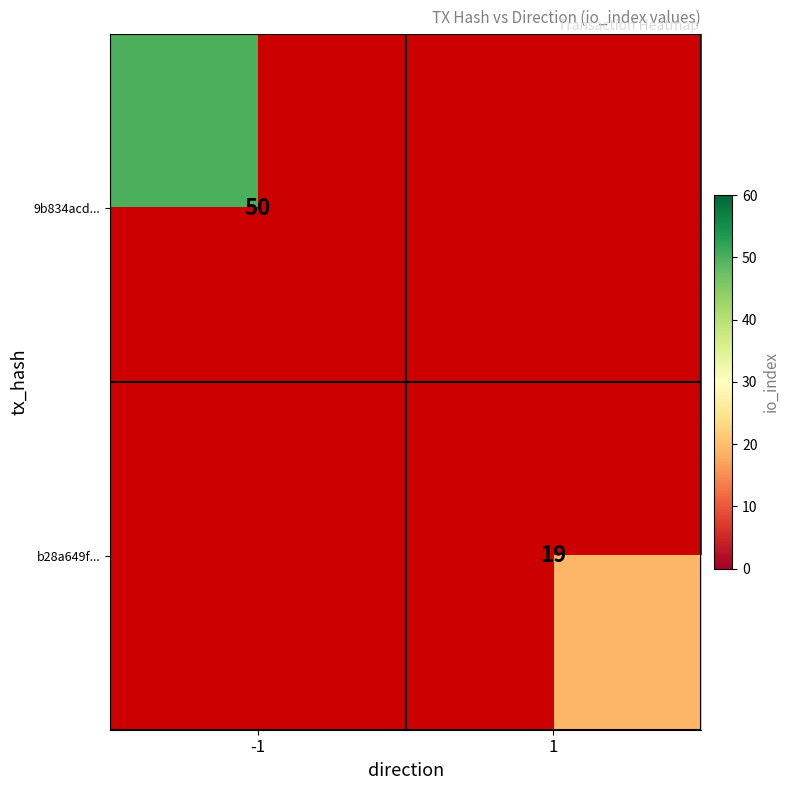

True or false: b28a649f... has a value of 32.0 at 1.

False